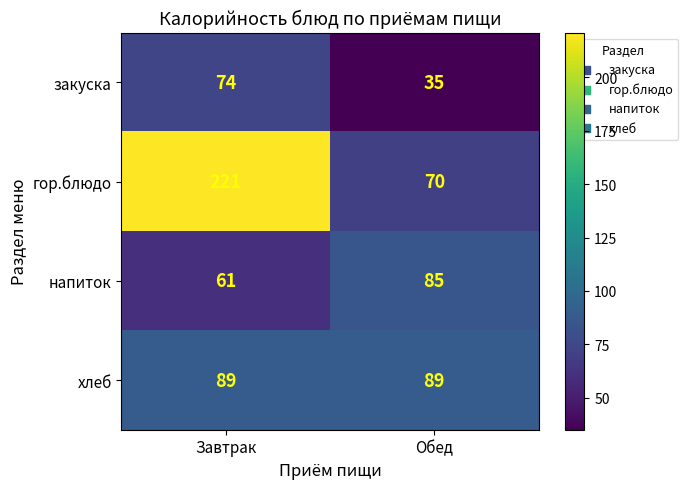

True or false: закуска has a value of 74 at Завтрак.

True